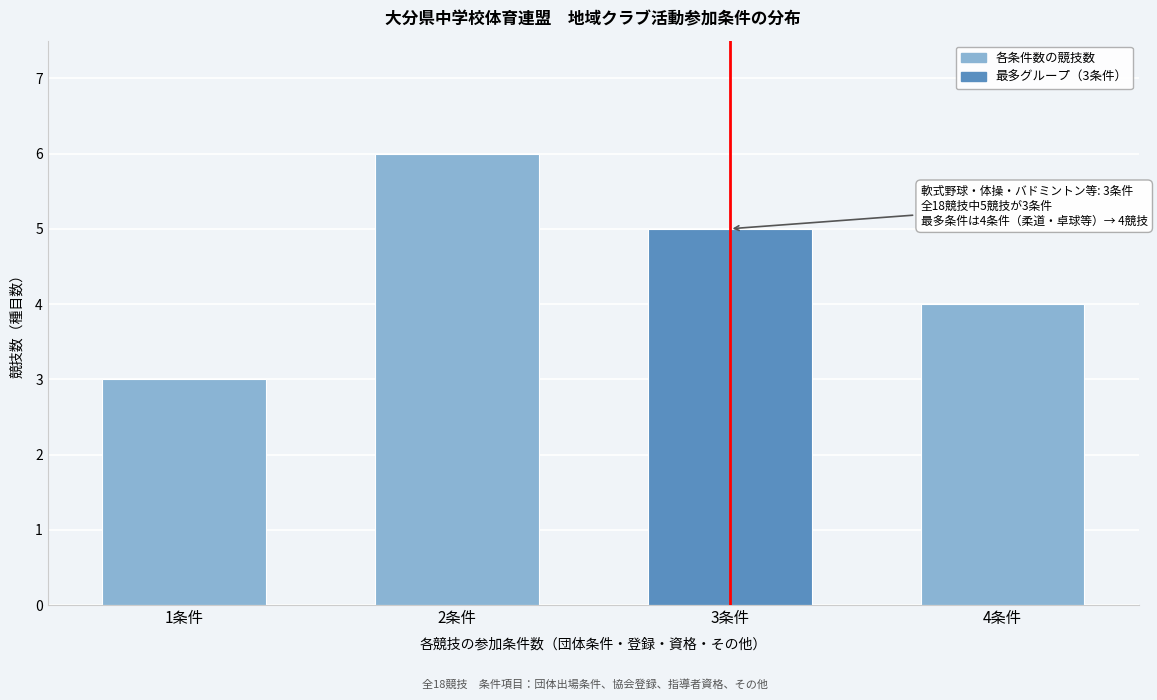

Reading right to left, transcribe all the data shown in this chart.

4	5	6	3